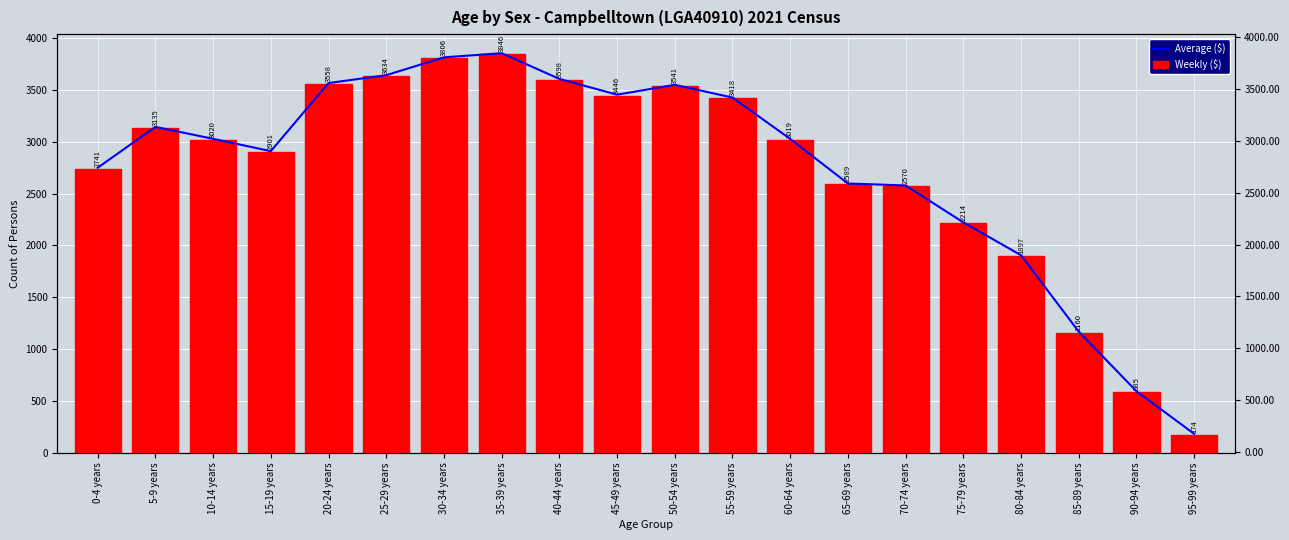

Which series has the widest spread of values?

Weekly ($)